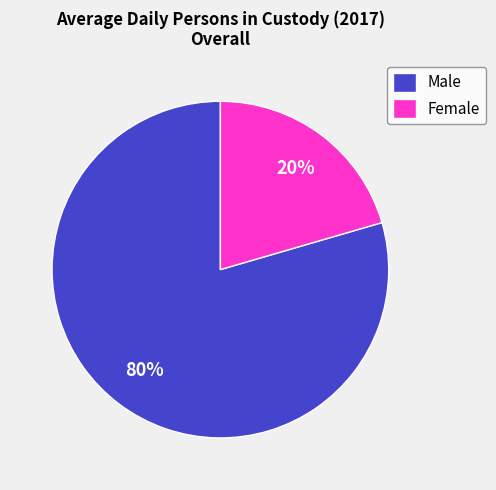

Which category accounts for the majority?

Male